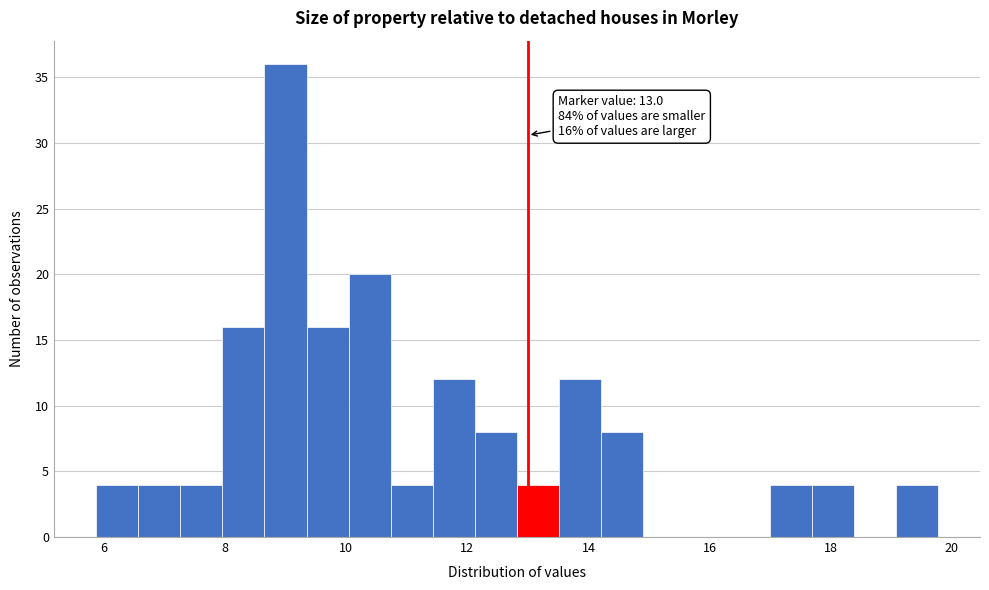

Around what value on the x-axis is the tallest bar? Give the approximate position of its centre, as read against the axis.

9.0